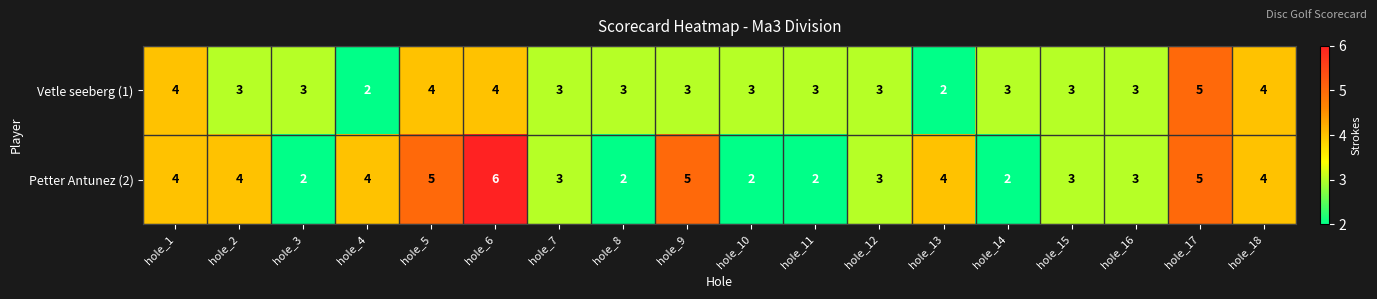

What is the difference between the maximum and minimum values in the Vetle seeberg (1) series?

3